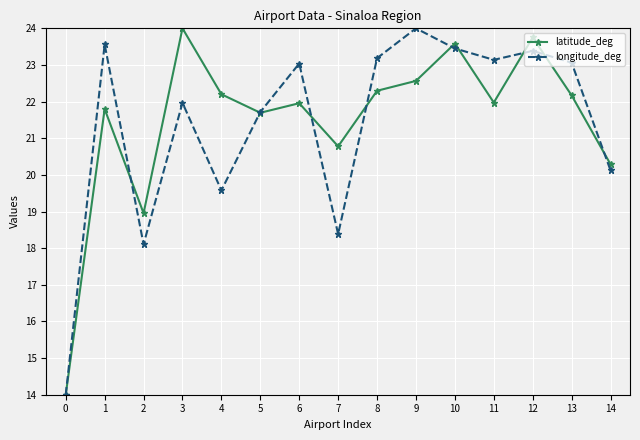

Which category has the highest value in the longitude_deg series?

9